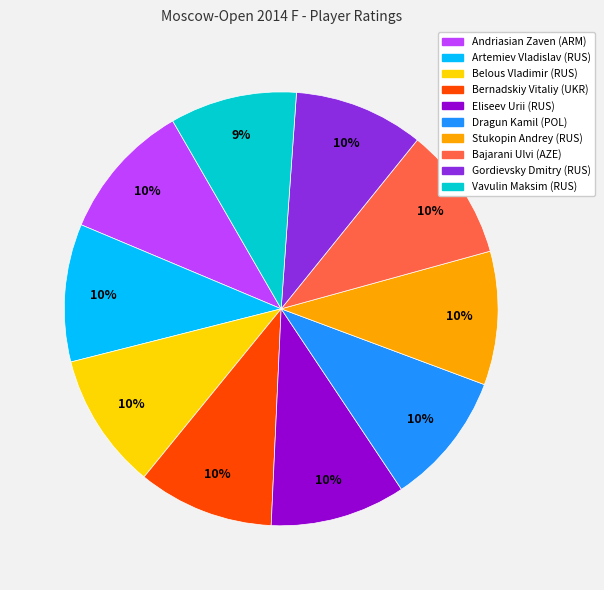

Is the sum of Belous Vladimir and Stukopin Andrey greater than half?

No